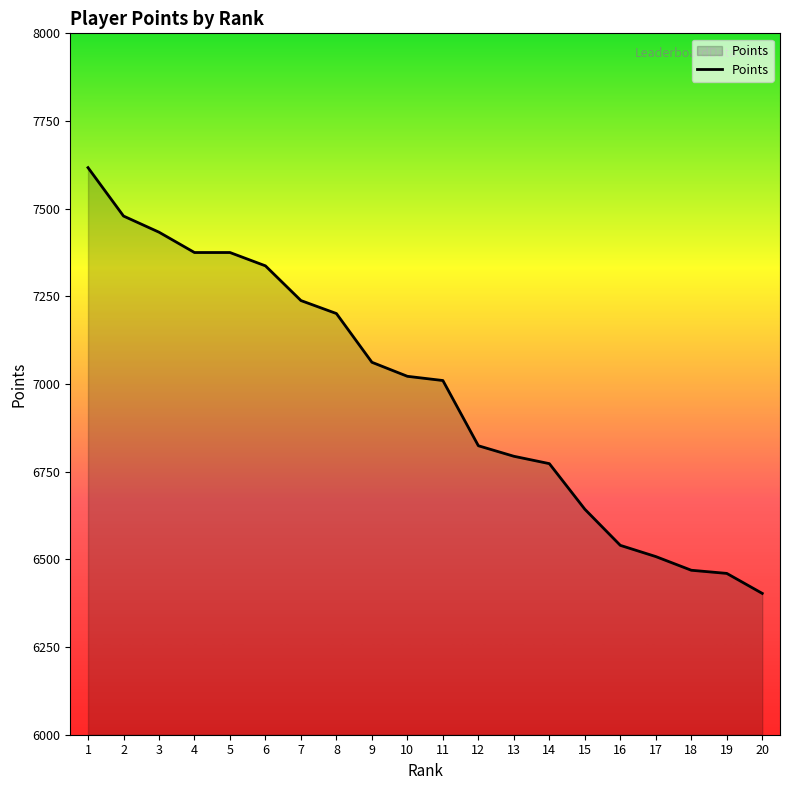

At which category does the chart reach its minimum across all series?

20